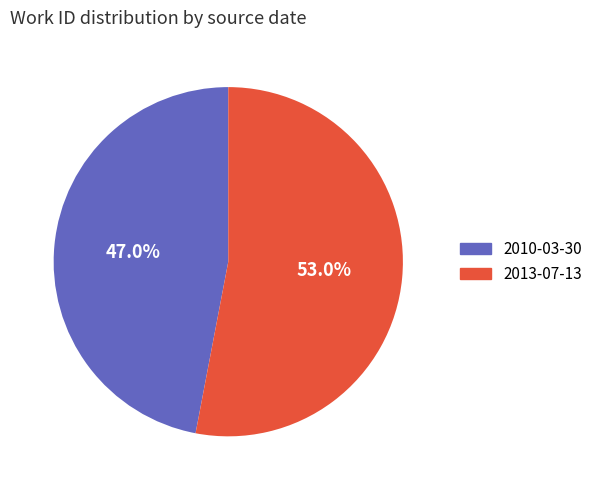

What is the largest slice in the pie chart?

2013-07-13